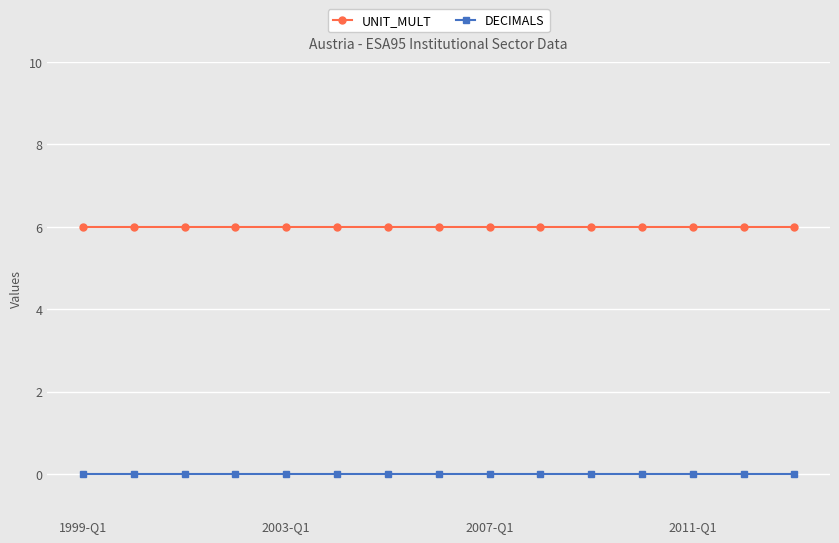

What is the maximum value for UNIT_MULT?

6